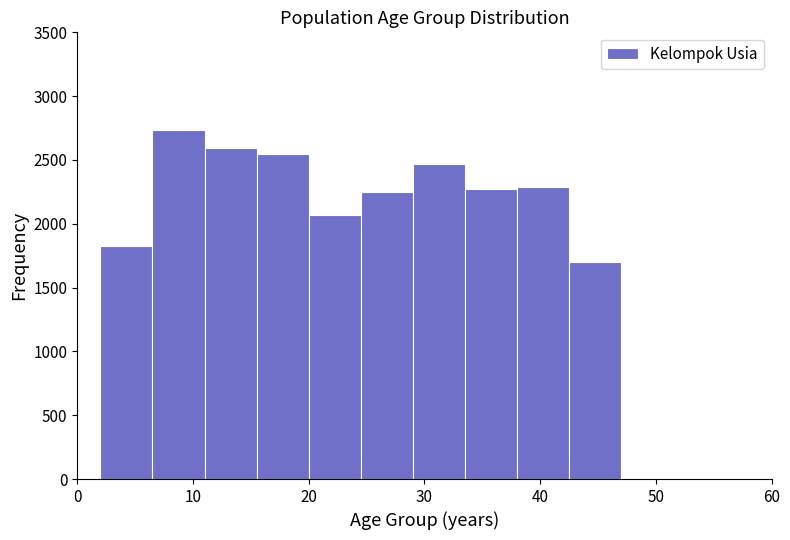

Reading left to right, transcribe this chart: for each bar, give the range it covers on the x-axis and its height. Neither the bar edges nor the heights are printed on the chart, so give them approximately, as read against the axes.

2.0 to 6.5: 1800
6.5 to 11.0: 2750
11.0 to 15.5: 2600
15.5 to 20.0: 2550
20.0 to 24.5: 2050
24.5 to 29.0: 2250
29.0 to 33.5: 2450
33.5 to 38.0: 2250
38.0 to 42.5: 2300
42.5 to 47.0: 1700